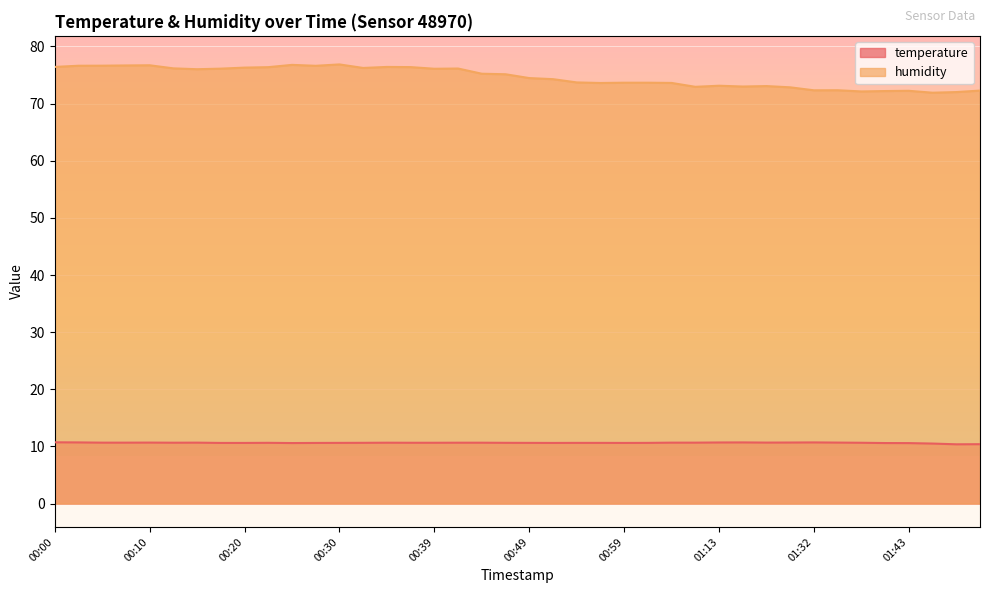

What is the value of the temperature point at the 13th from the left?

10.6